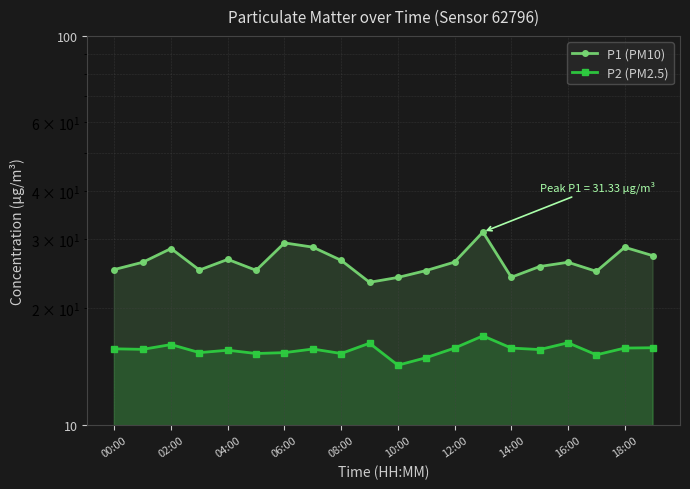

At how many categories does at least one series exceed 27?

6